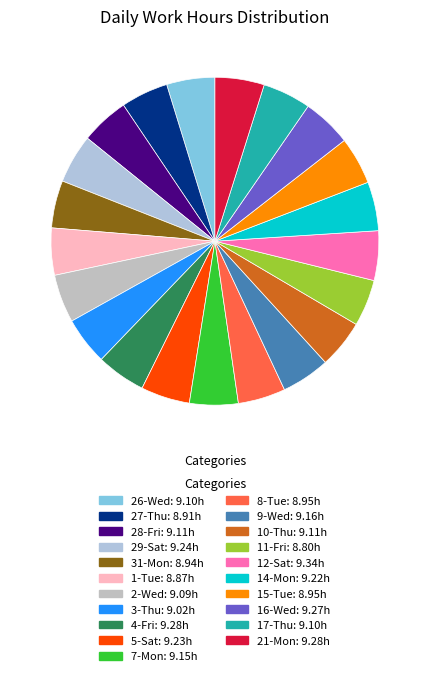

What percentage is the 26-Wed slice, to the nearest percent?

5%